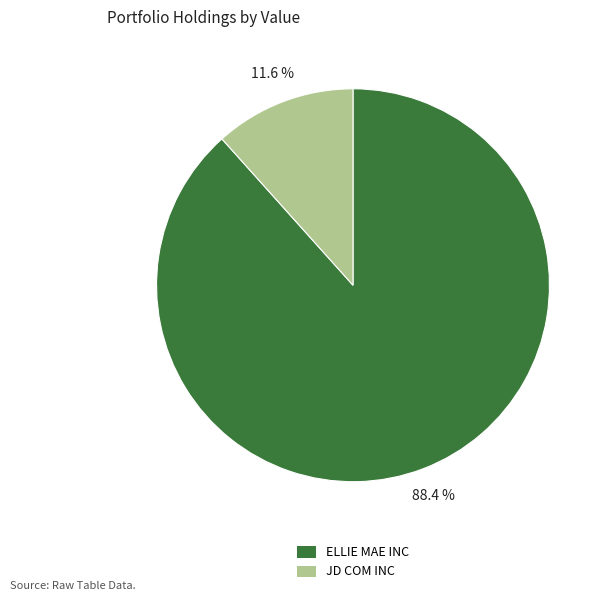

What percentage do JD COM INC and ELLIE MAE INC together represent?

100.0%